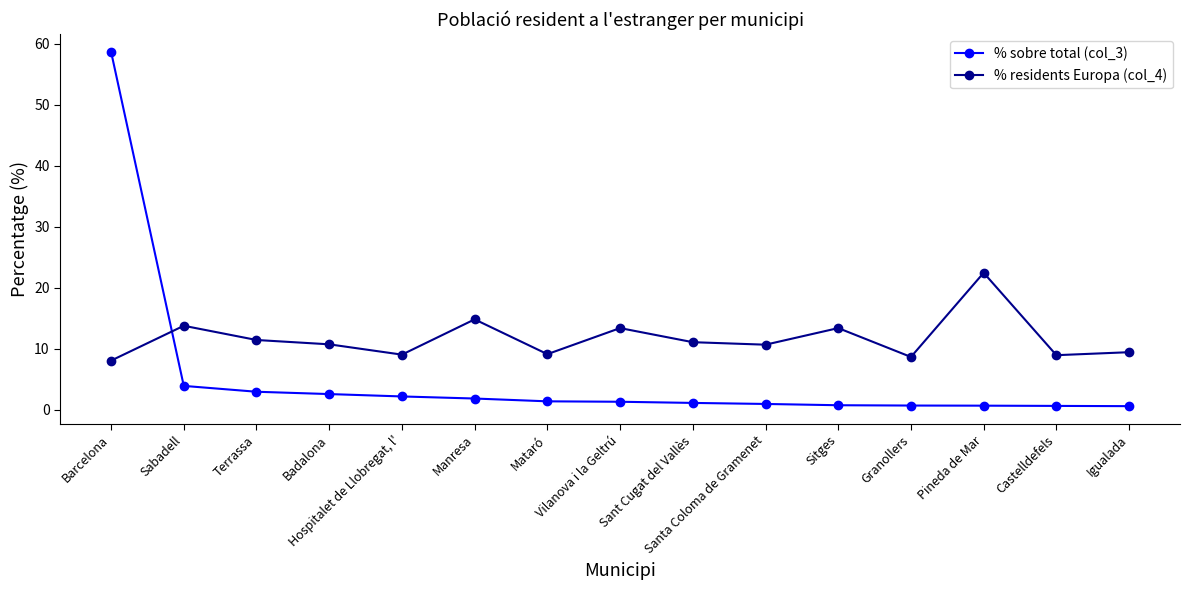

At which label does % residents Europa (col_4) first exceed 10?

Sabadell